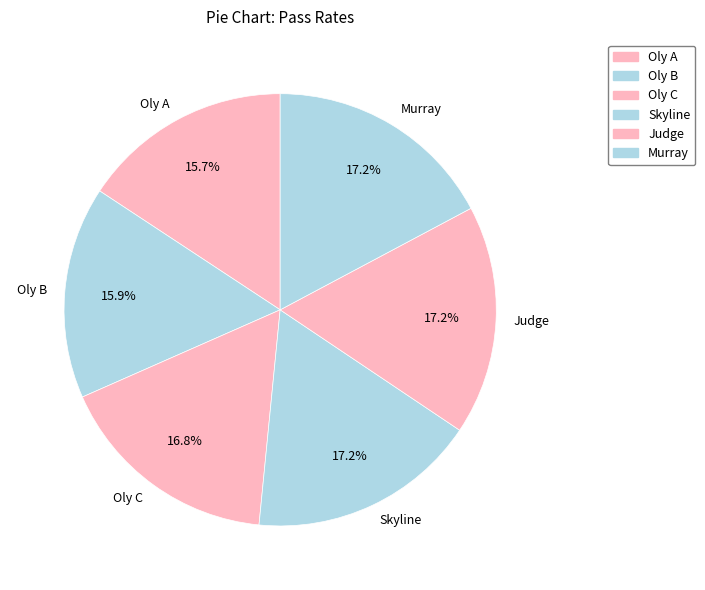

What percentage is the Oly B slice, to the nearest percent?

16%